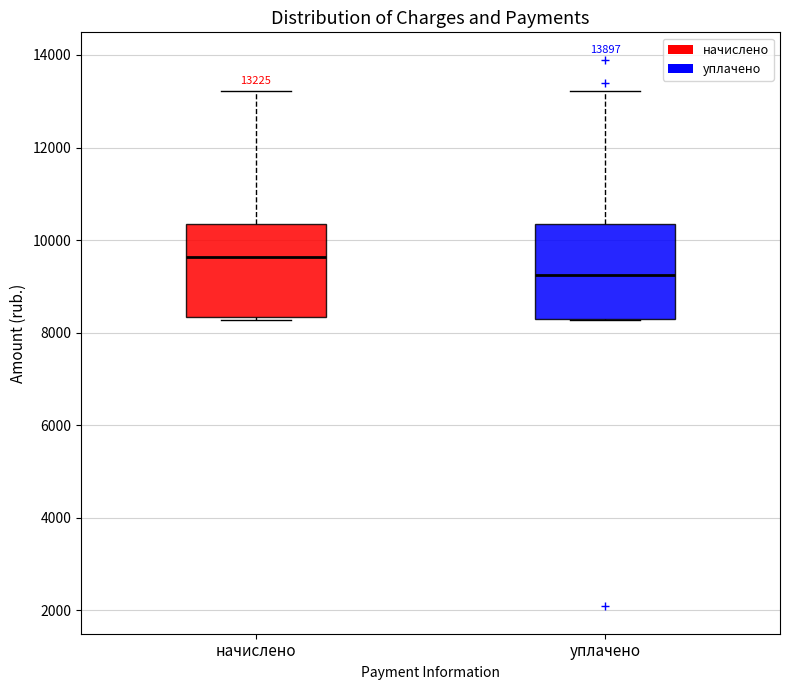

Which box's median line is the highest?

начислено